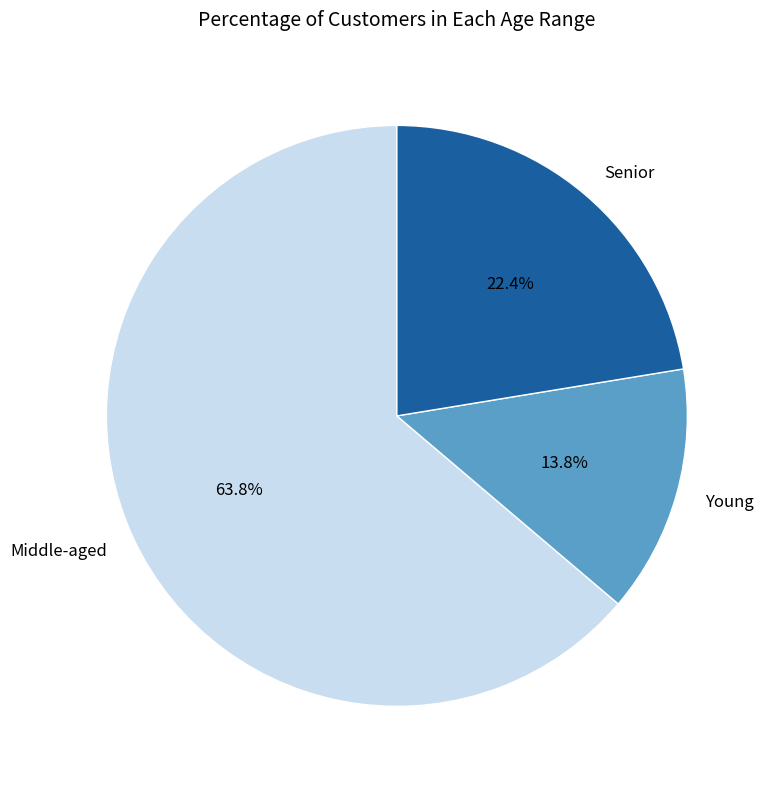

What percentage is NOT represented by Young?

86.2%